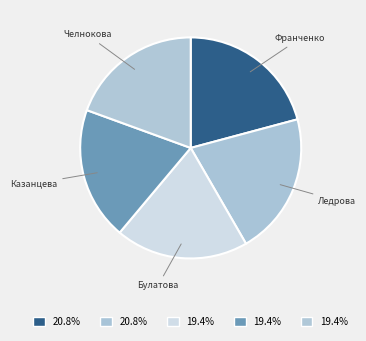

Which slice is the largest?

Франченко Виктория